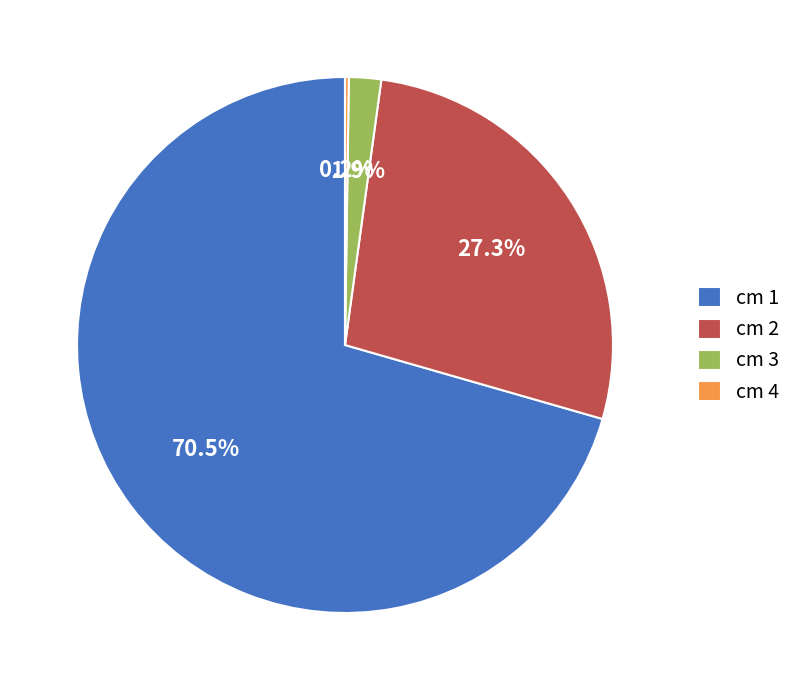

Which slice is the largest?

cm 1